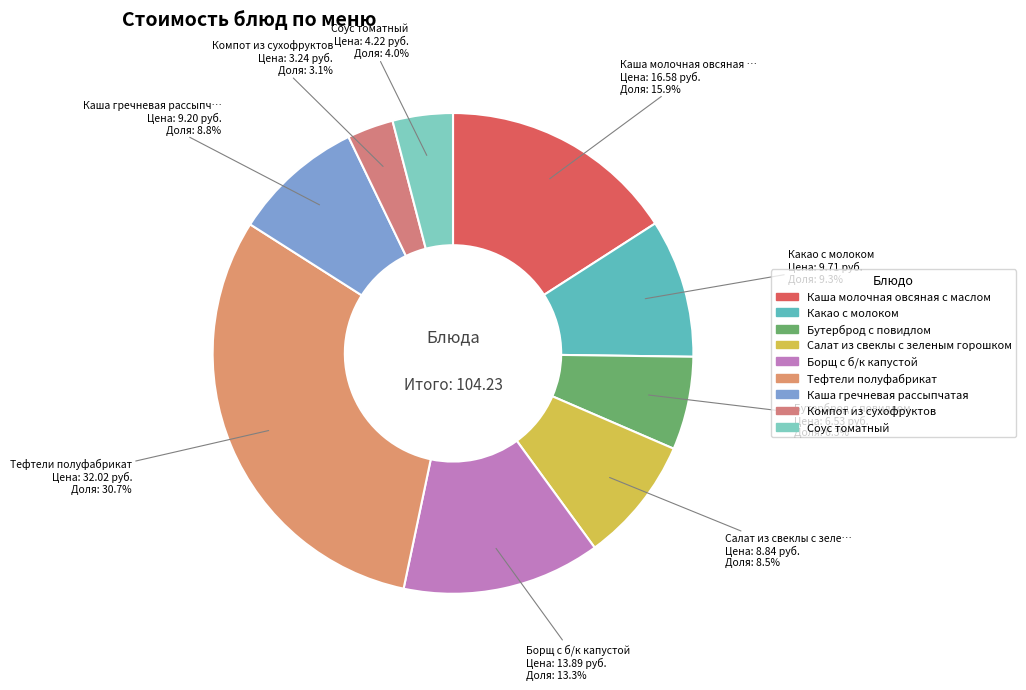

How many slices are in this pie chart?

9